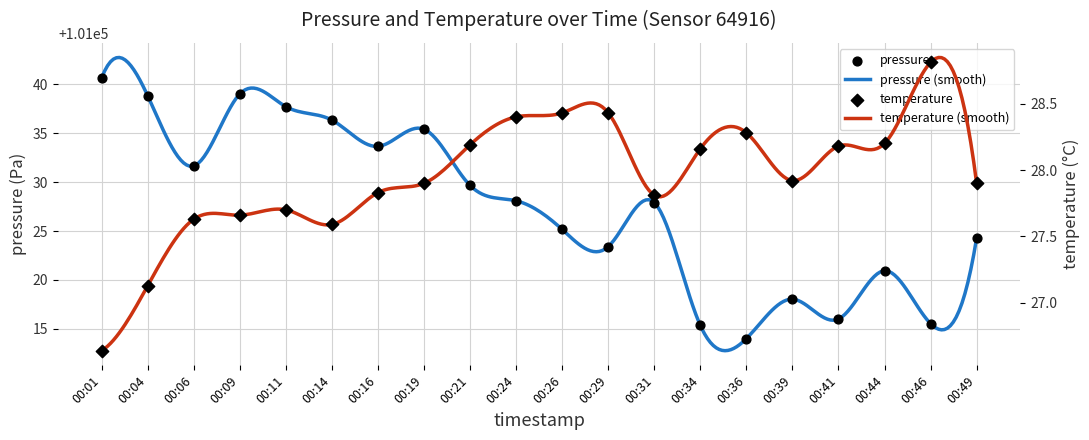

Which series has the largest total across all categories?

pressure